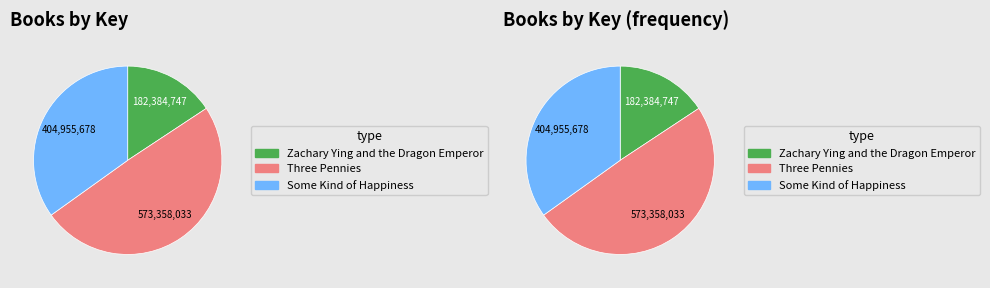

To the nearest percent, what is the difference between the largest and smallest slice percentages?

34%